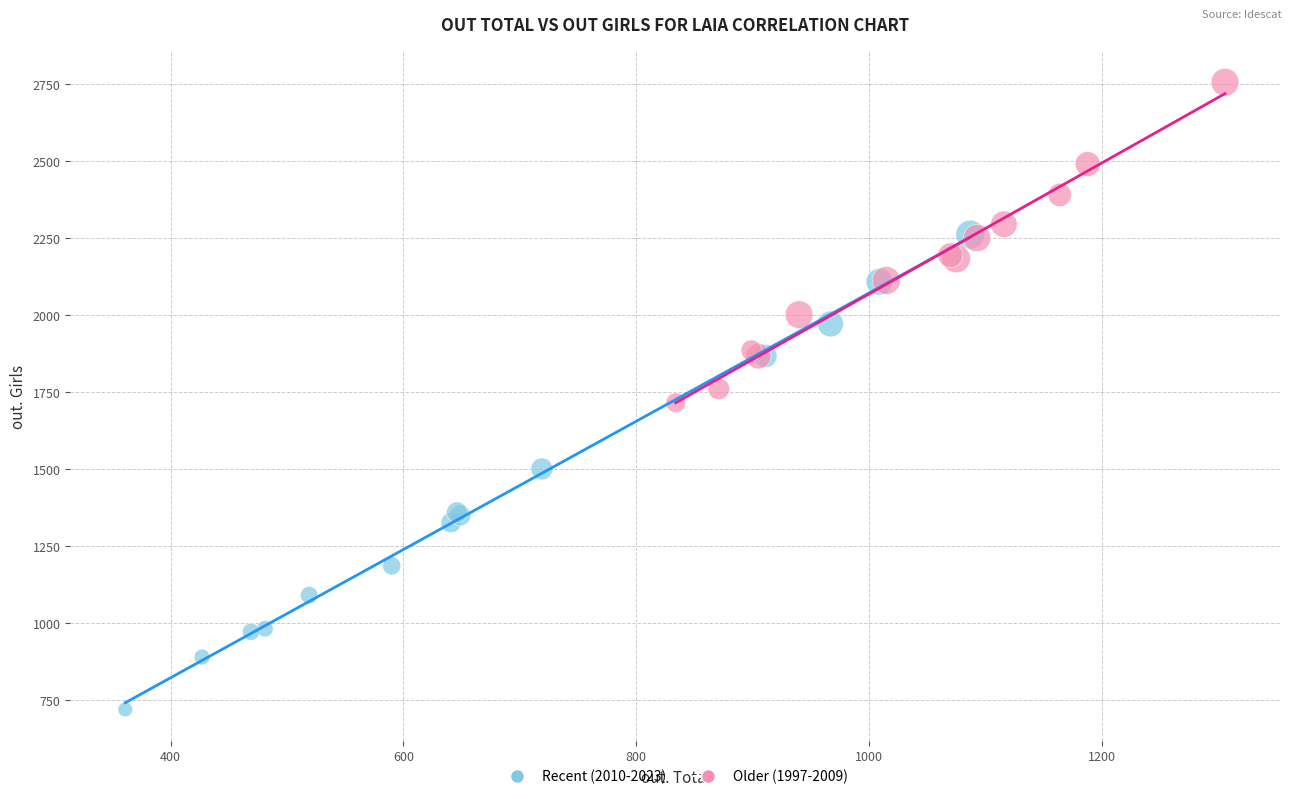

Which series reaches the minimum Y coordinate?

Recent (2010-2023)